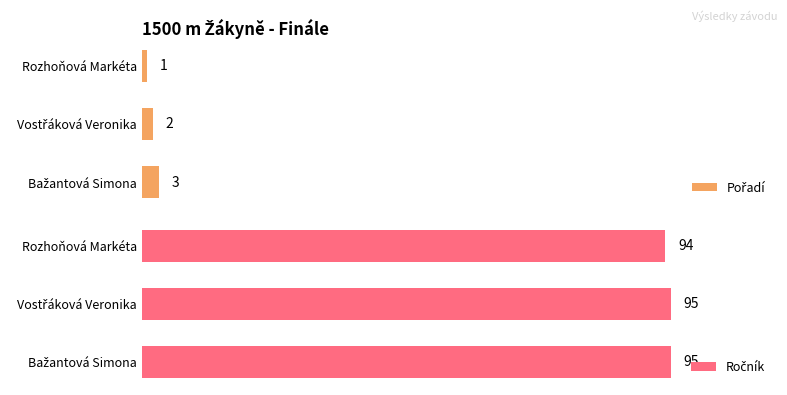

At Vostřáková Veronika, list the series in order from smallest to largest.

Pořadí, Ročník